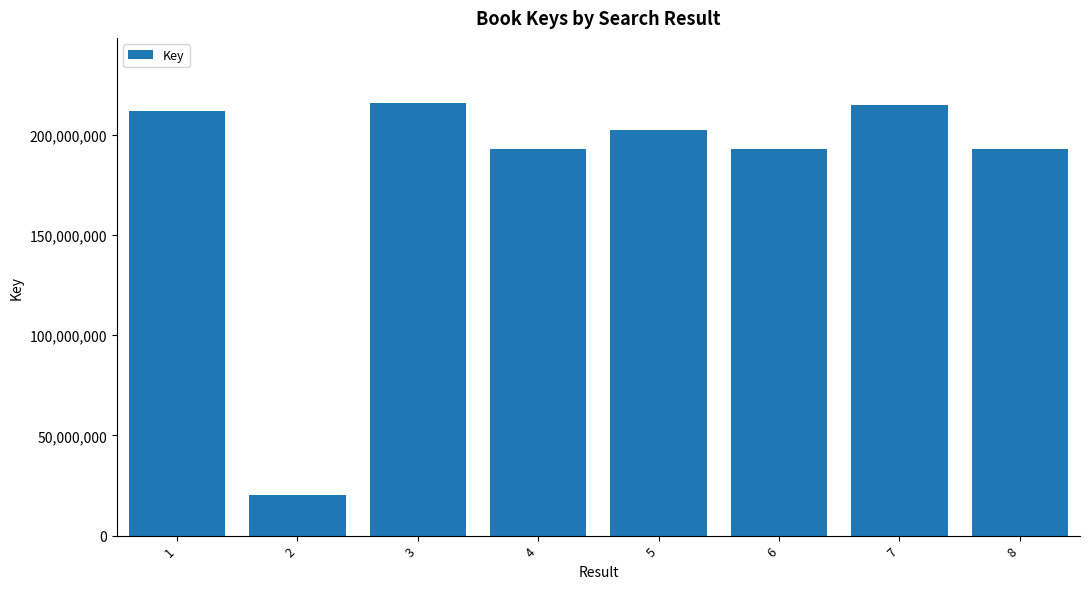

What is the ratio of the value at 6 to the value at 3?

0.9